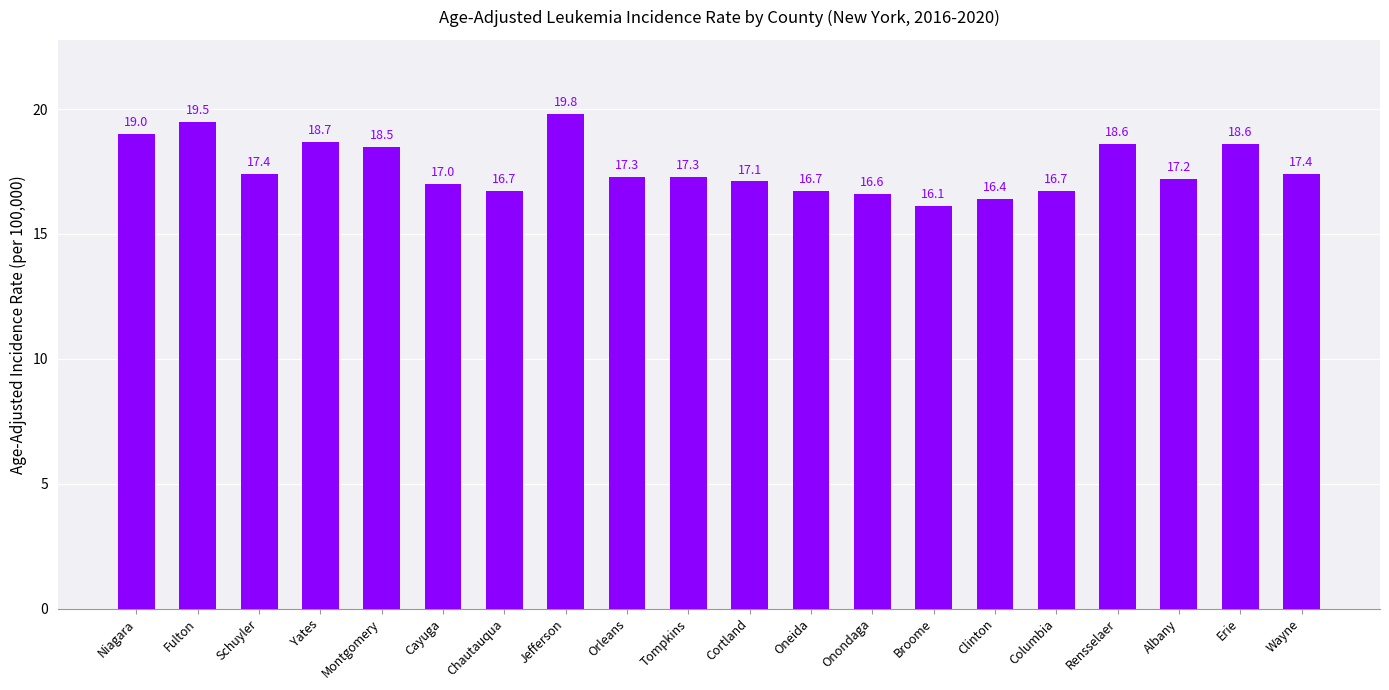

Between Erie and Chautauqua, which is larger?

Erie